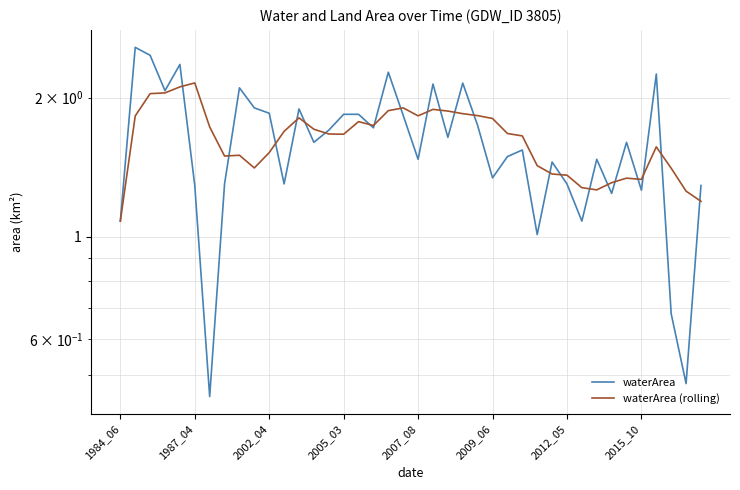

What is the average value of the waterArea (rolling) series?

1.6